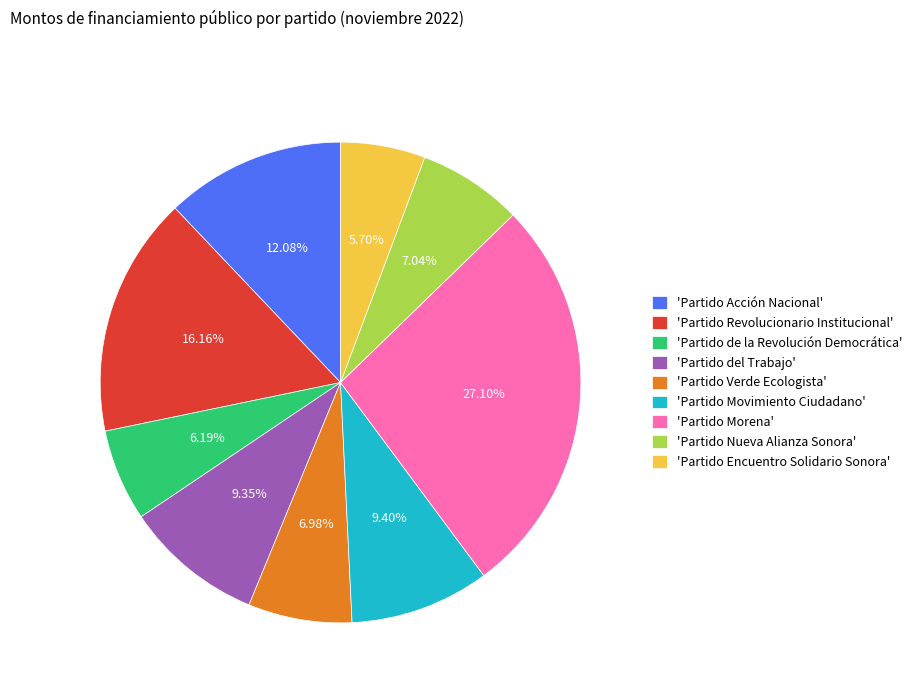

Do 'Partido Morena' and 'Partido Verde Ecologista' together represent more than half of the pie?

No